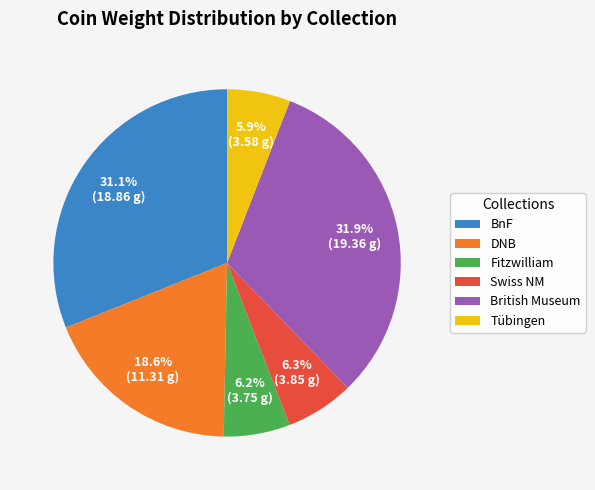

Count the number of slices in the pie.

6